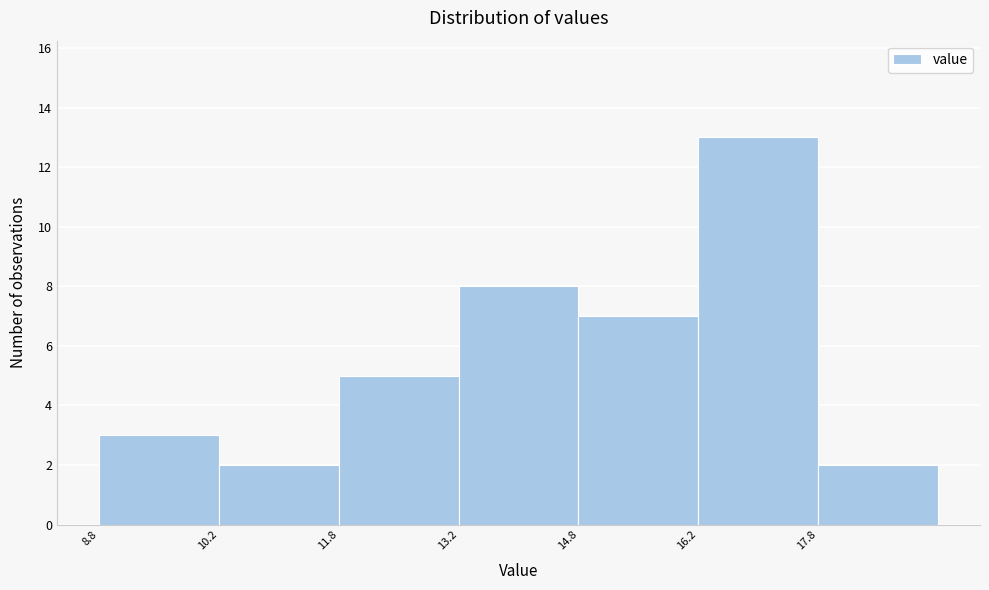

How tall is the bar that spans 10.25 to 11.75 on the x-axis? Neither the bar edges nor the heights are printed on the chart, so give them approximately, as read against the axes.

2